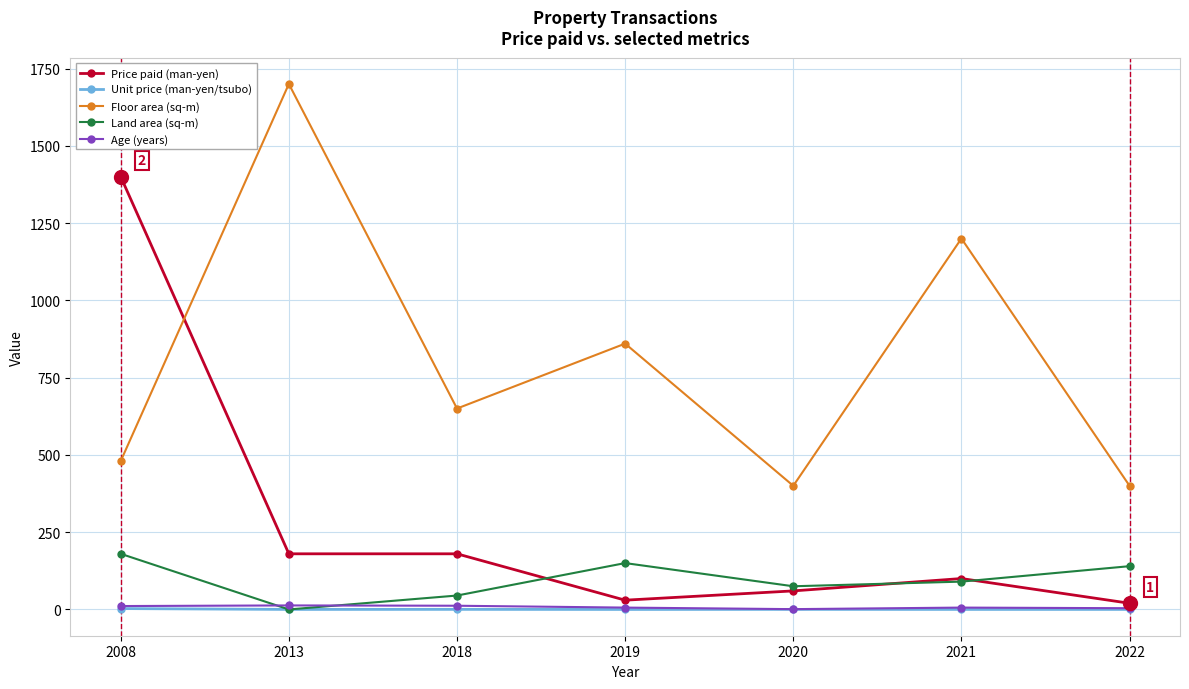

What is the sum of all Land area (sq-m) values?

680.0